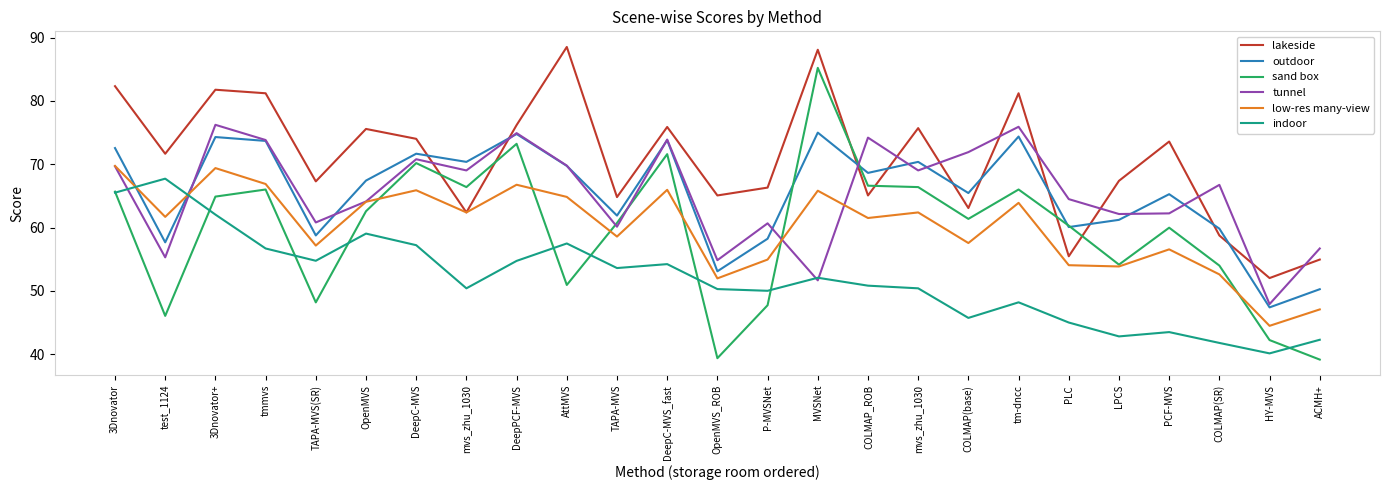

Does the chart have visible grid lines?

No